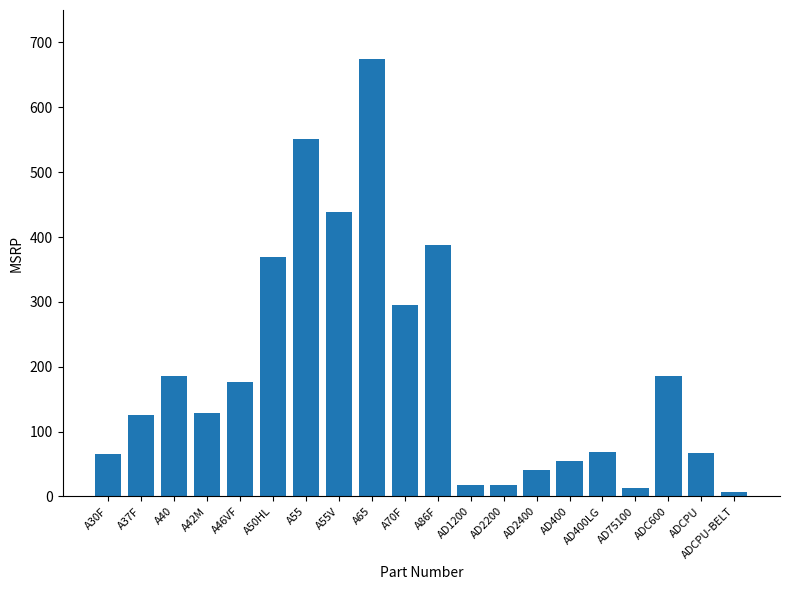

The chart shows a value of 32.5 at A37F. True or false?

False